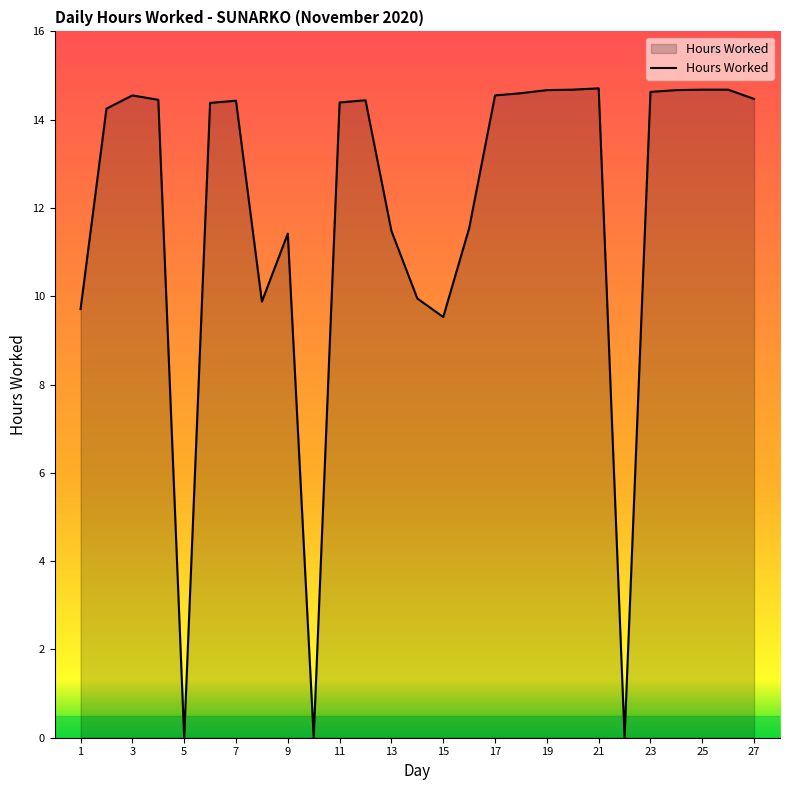

What is the difference between the maximum and minimum values?

14.7